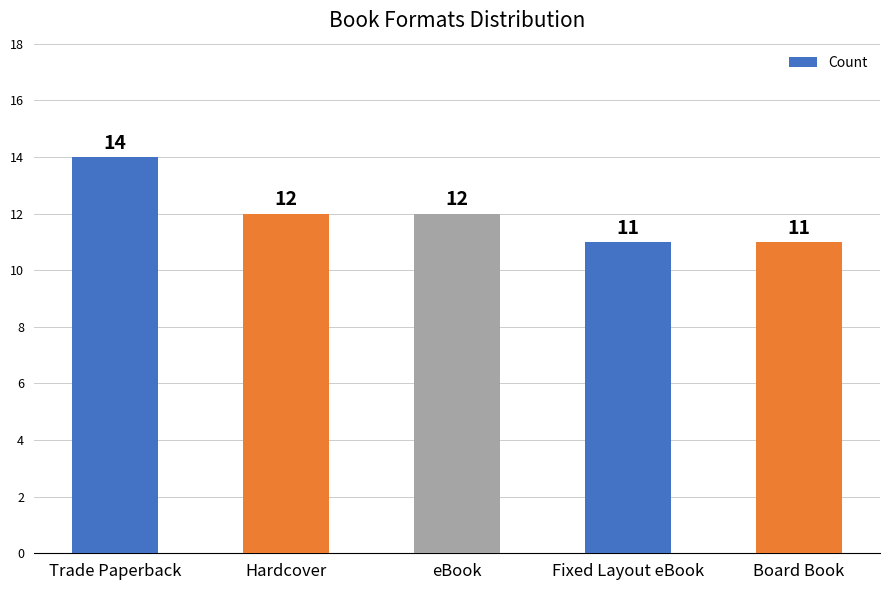

What is the difference between the maximum and minimum values?

3